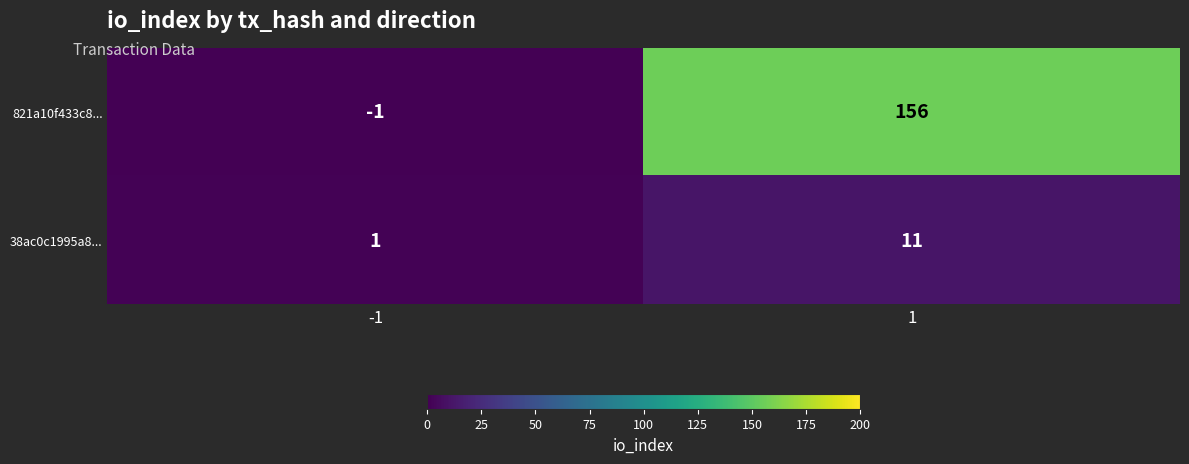

What is the smallest value displayed?

-1